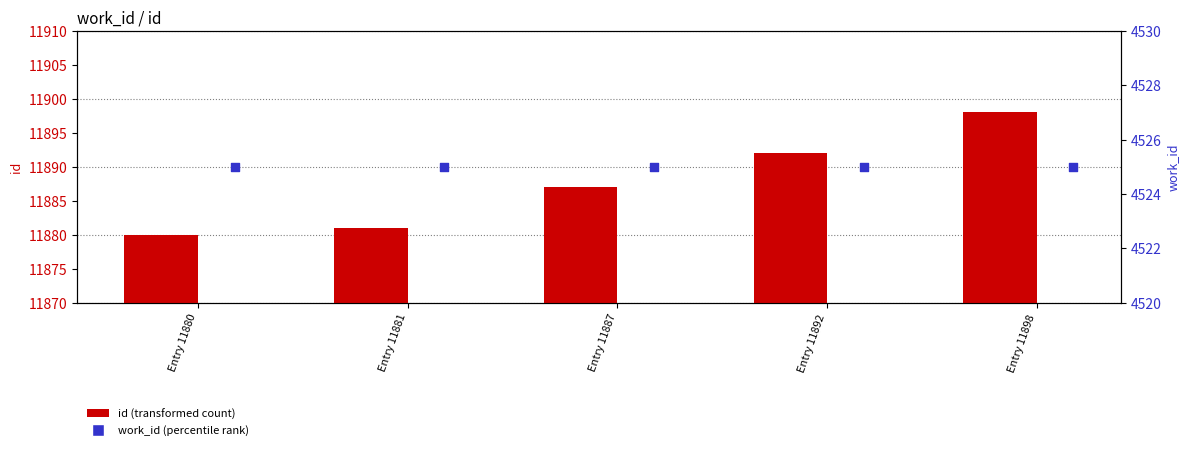

What is the total value across all series at Entry 11887?

16412